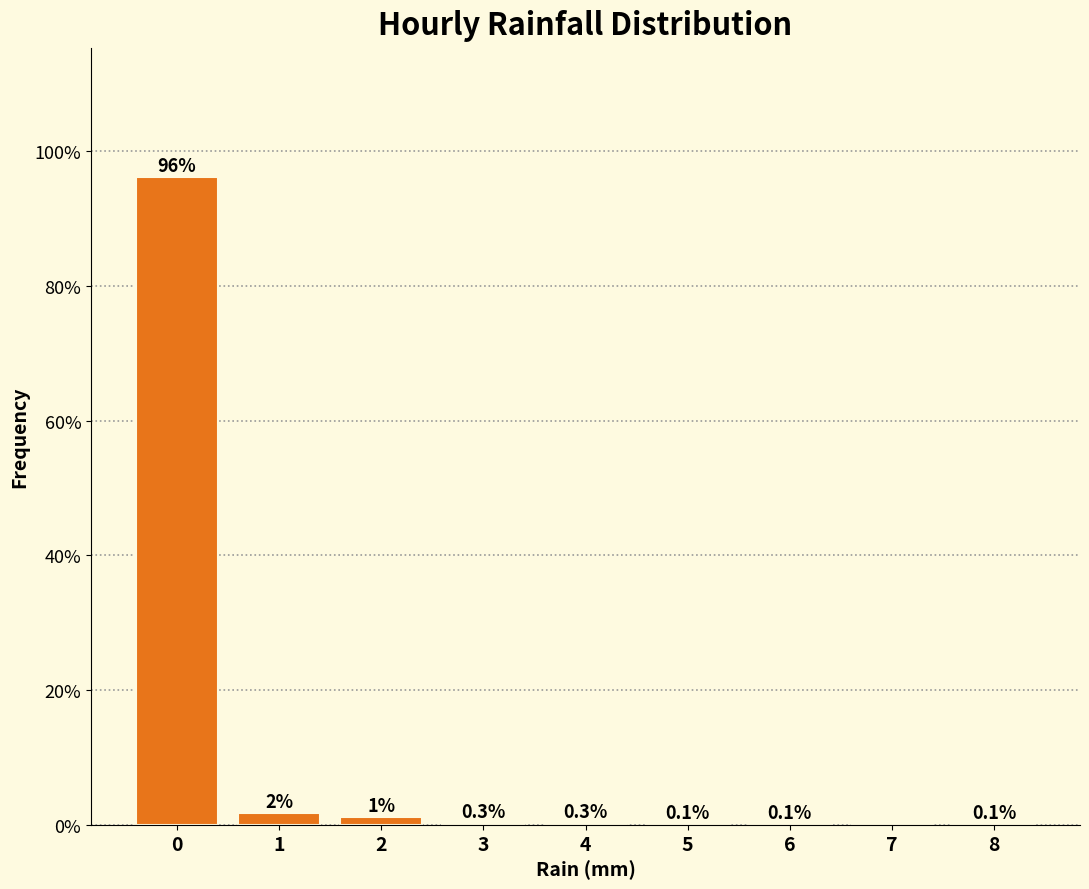

What value does the data have at 4?

0.3